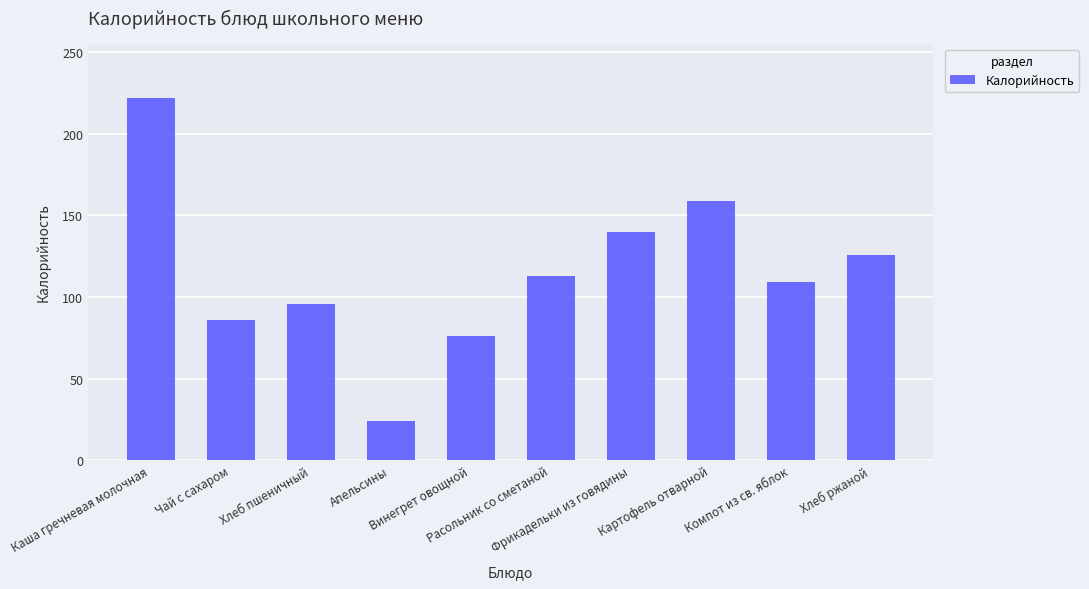

List the labels in order of value, smallest first.

Апельсины, Винегрет овощной, Чай с сахаром, Хлеб пшеничный, Компот из св. яблок, Расольник со сметаной, Хлеб ржаной, Фрикадельки из говядины, Картофель отварной, Каша гречневая молочная